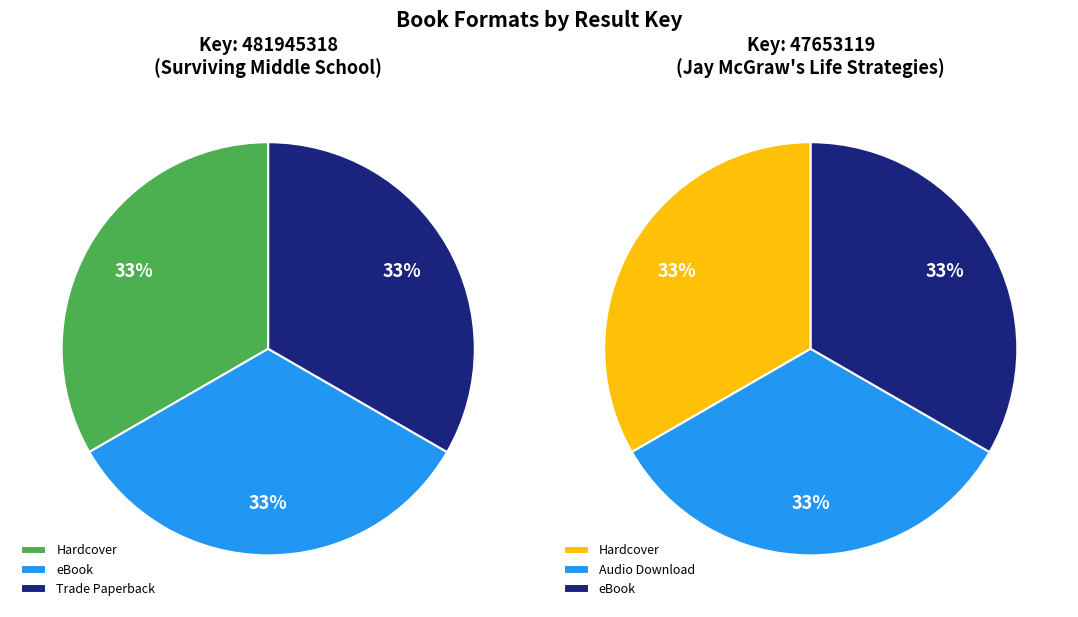

Which category has the smallest portion of the pie?

Surviving Middle School (Hardcover)